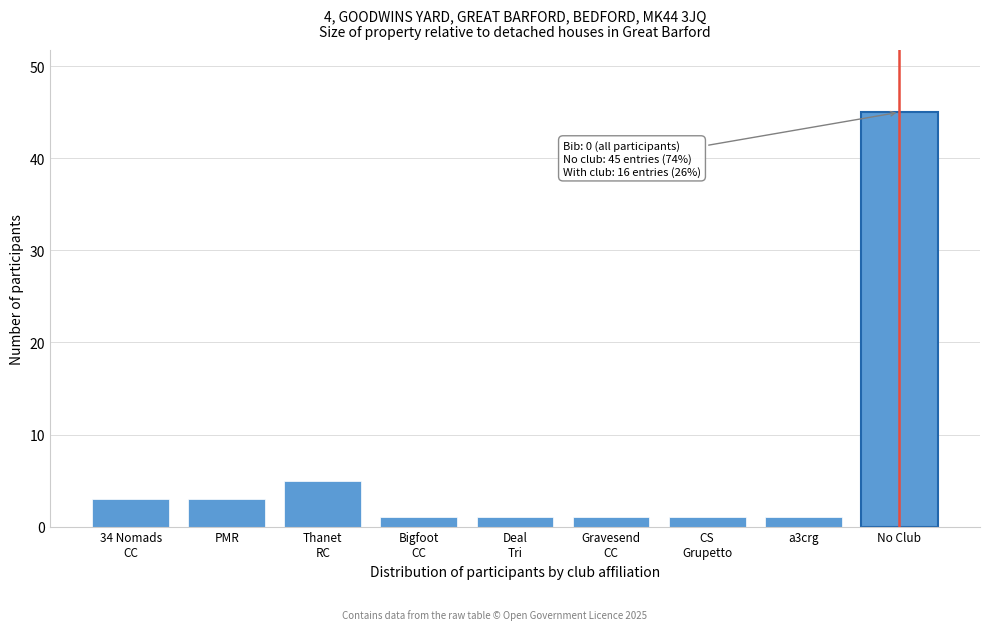

Reading left to right, what are all the values shown in this chart?

3	3	5	1	1	1	1	1	45